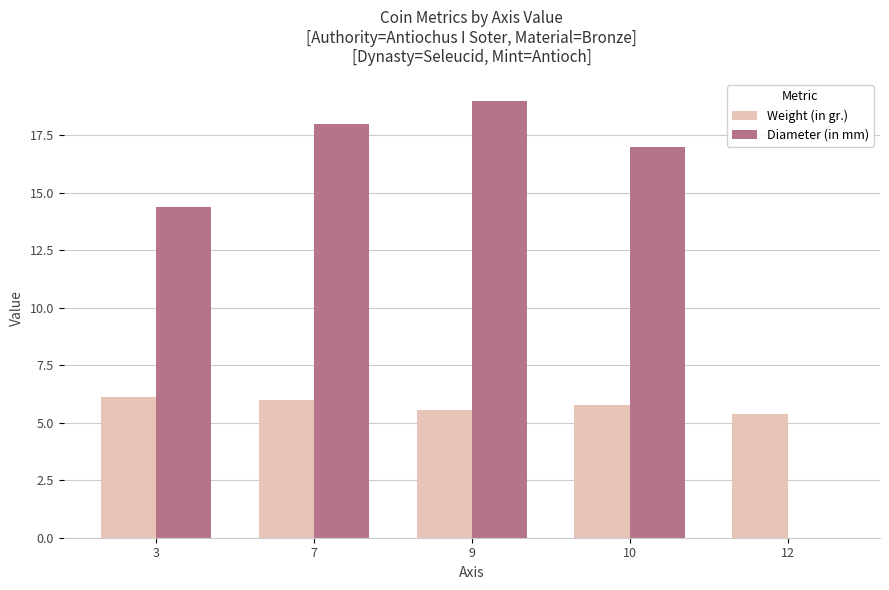

Which series has the largest total across all categories?

Diameter (in mm)